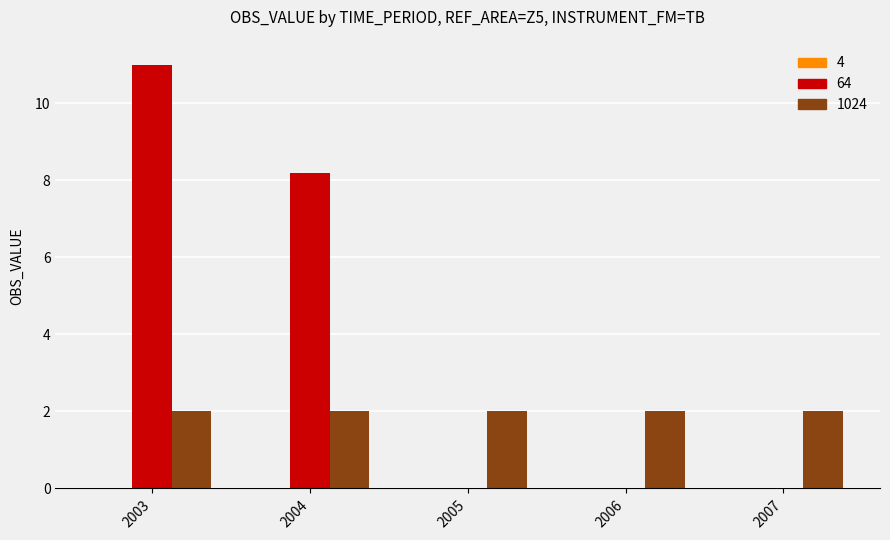

Count the number of data series in this chart.

2